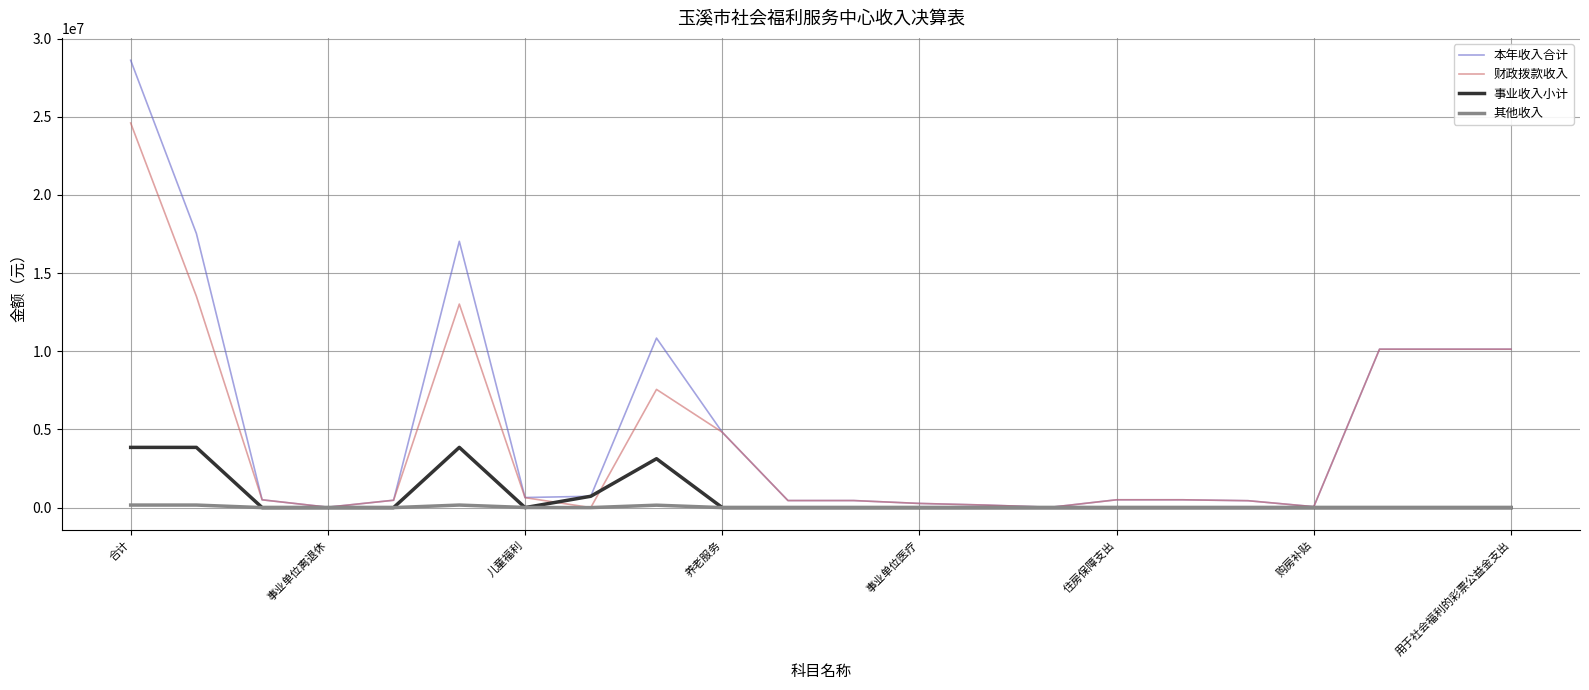

Which series has the largest range (max minus min)?

本年收入合计